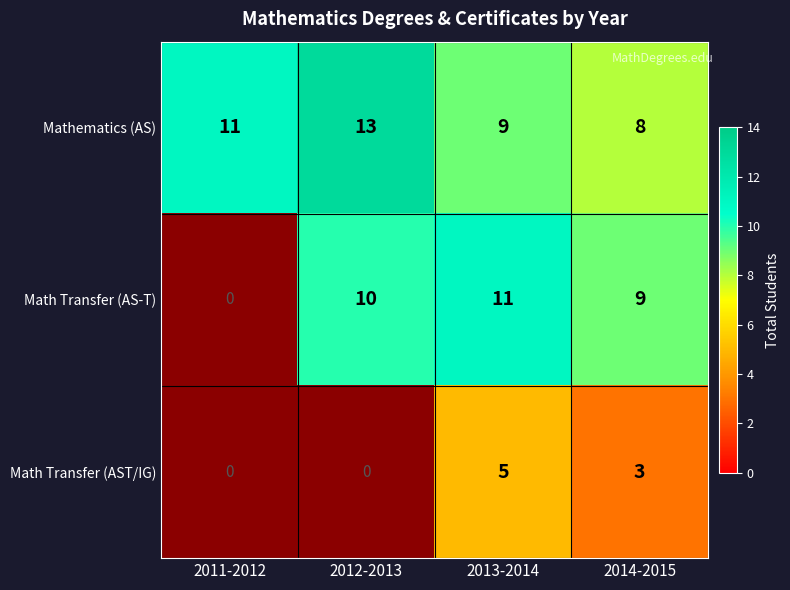

Read the Mathematics (AS) value at 2012-2013.

13